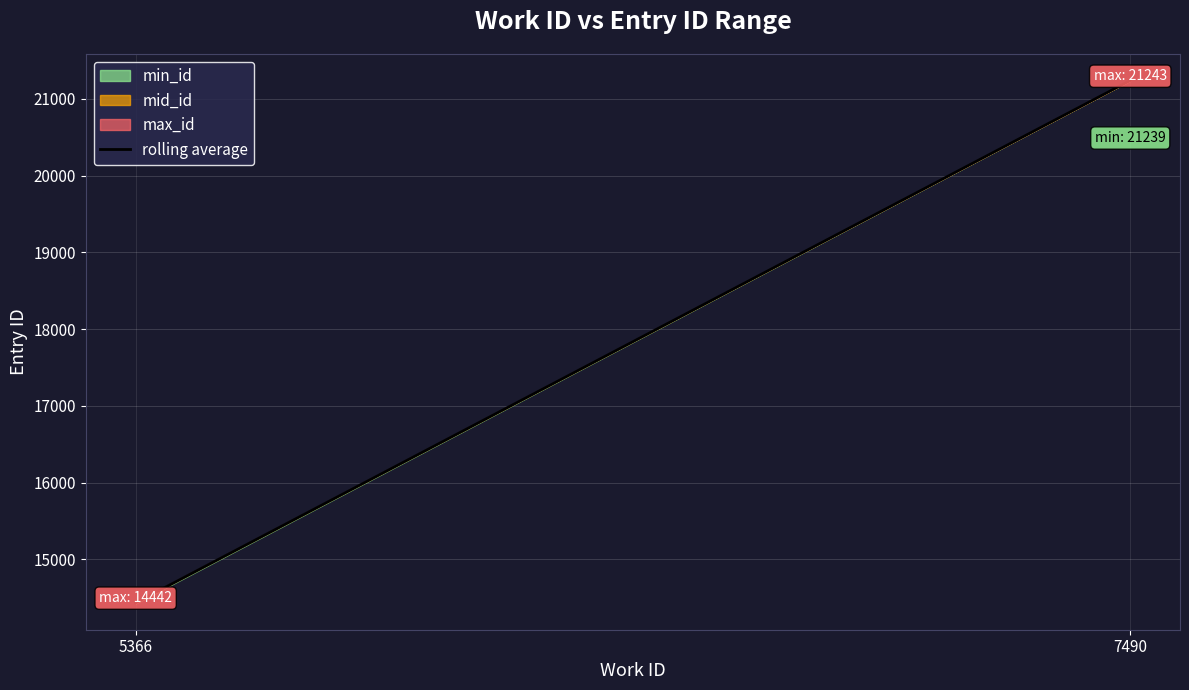

Rank the categories by value from highest to lowest.

7490, 5366